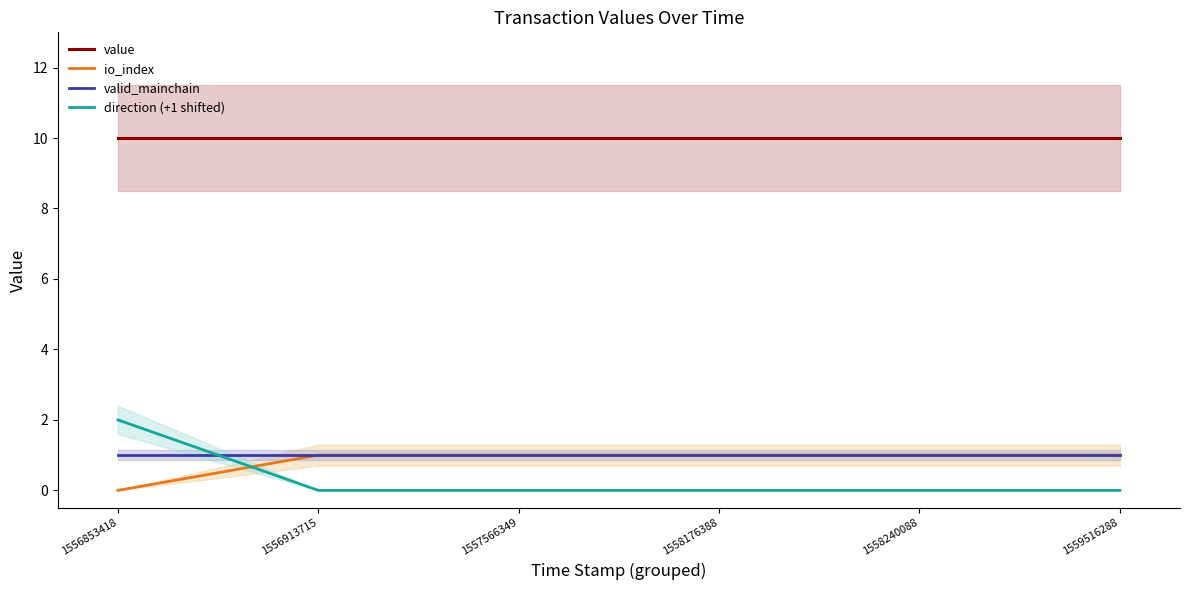

After their last crossing, which series has the higher values: direction (+1 shifted) or valid_mainchain?

valid_mainchain